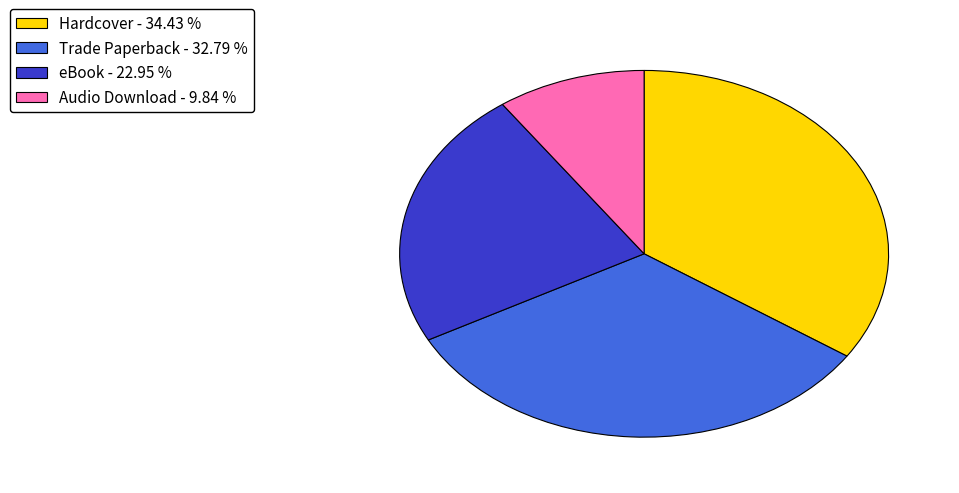

How many slices are in this pie chart?

4